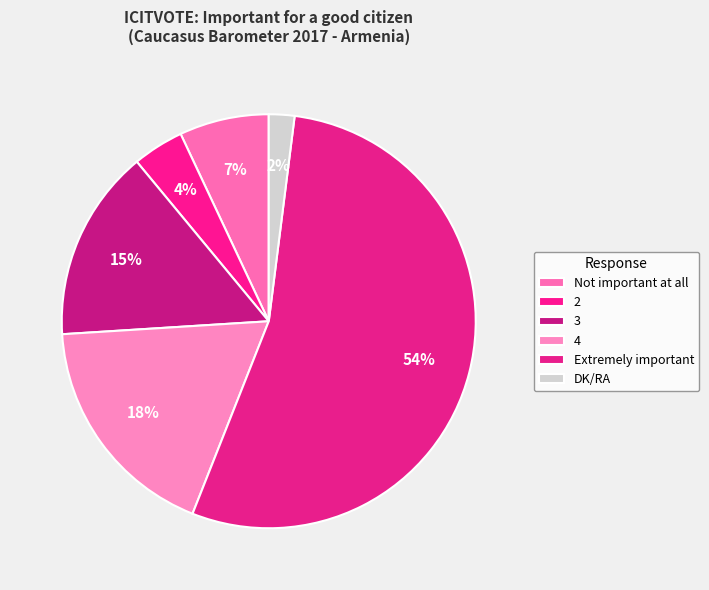

To the nearest percent, what is the combined percentage of Extremely important and 3?

69%